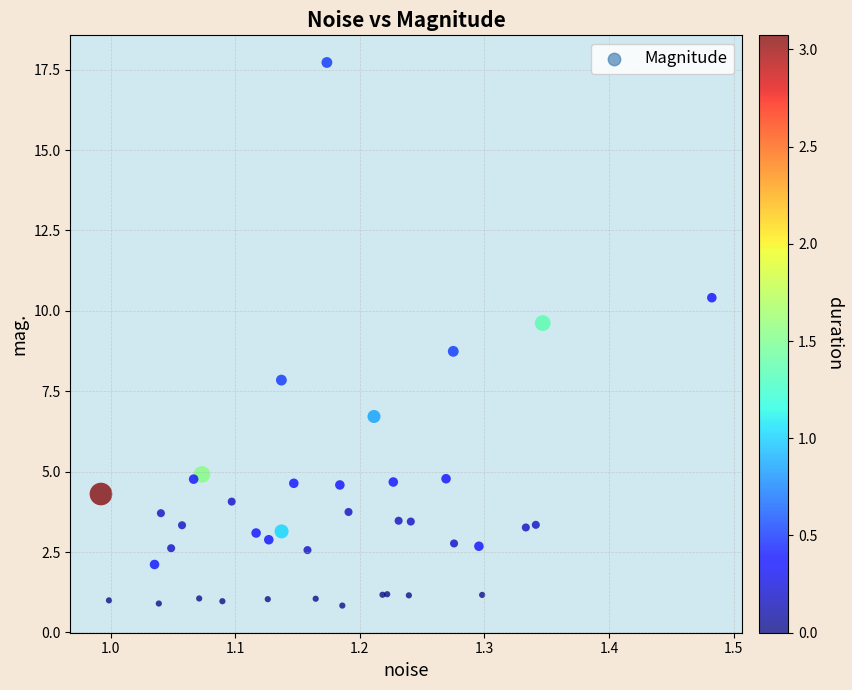

What Y value in the scatter plot is closest to 9?

8.7